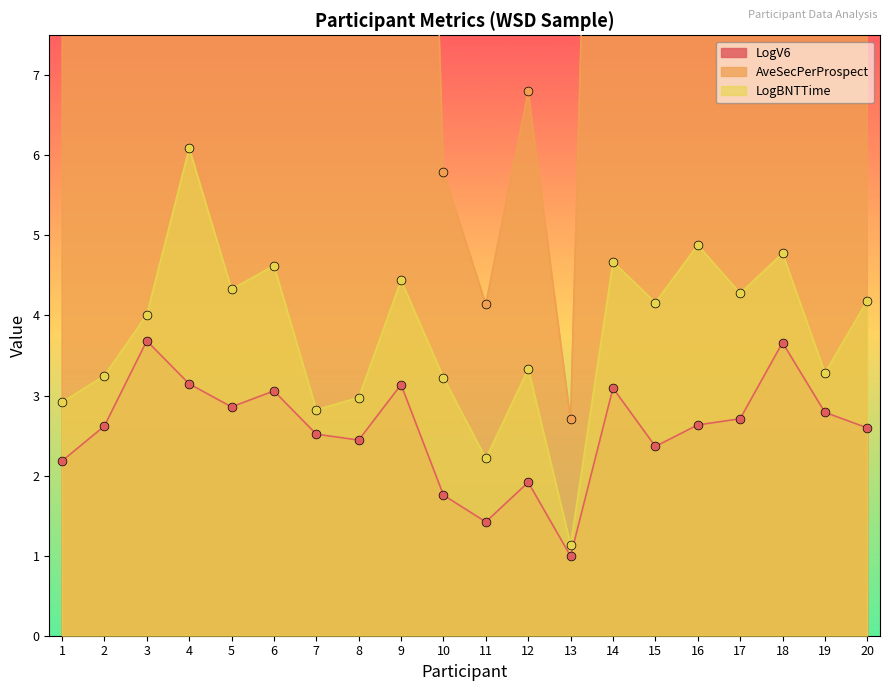

At how many categories does at least one series exceed 16?

8